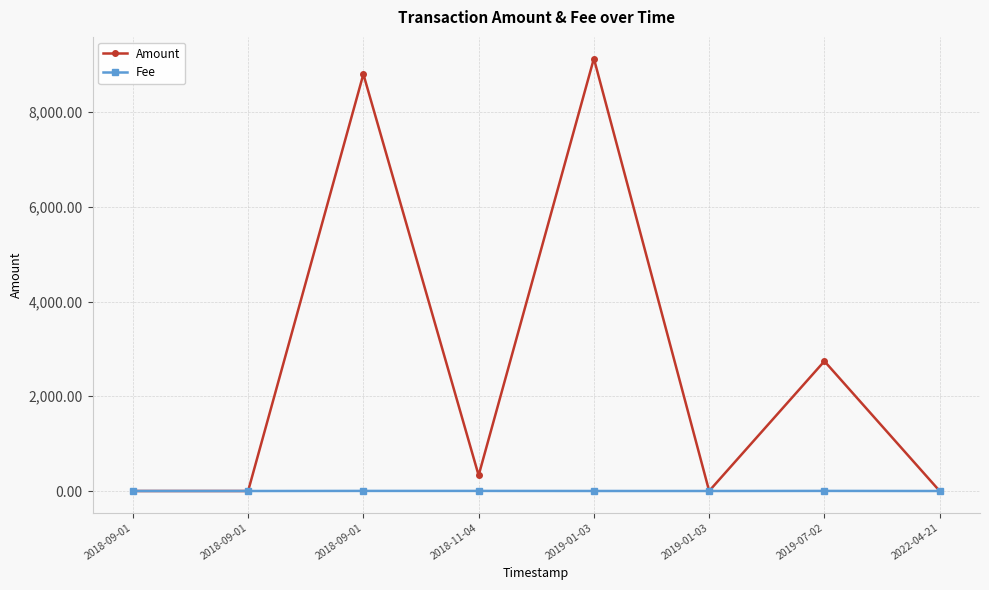

Rank the categories by Fee value from highest to lowest.

2018-09-01, 2018-11-04, 2019-07-02, 2019-01-03, 2019-01-03, 2022-04-21, 2018-09-01, 2018-09-01